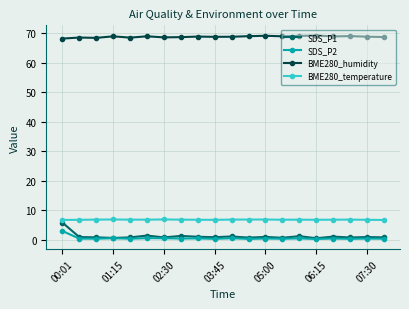

What is the maximum value shown in the chart?

69.1